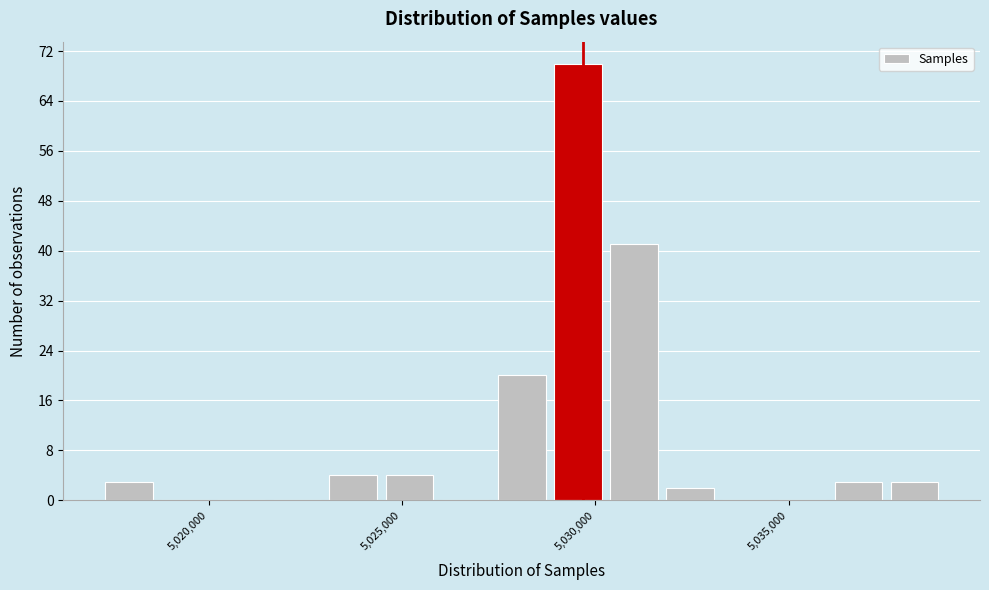

Read against the x-axis, roughly where is the centre of the tallest bar?

5029500